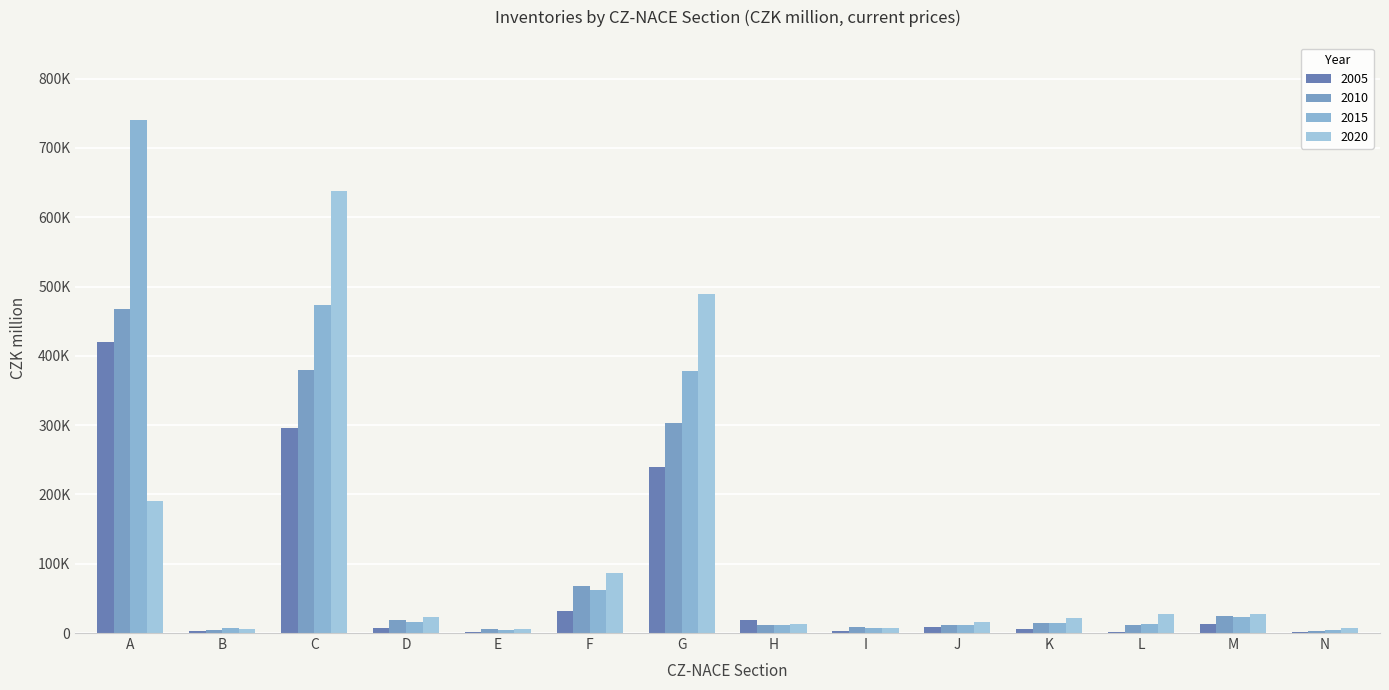

Where does the 2010 series first go above 14112?

A